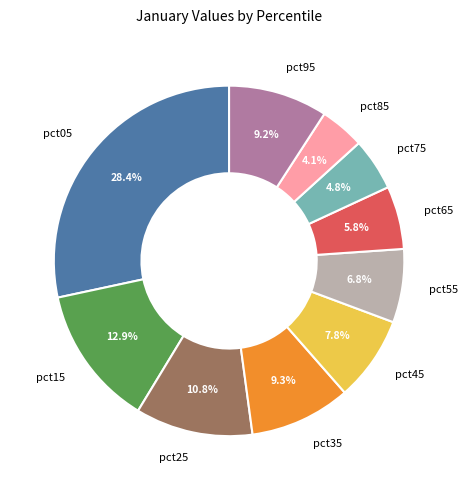

Which has a higher value, pct15 or pct65?

pct15